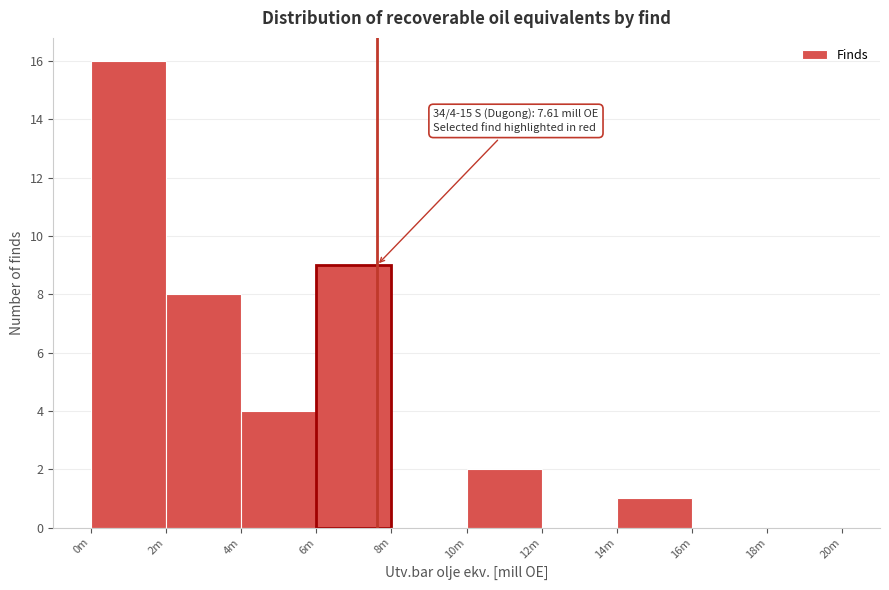

Reading left to right, extract all data points from this chart.

0m=16	2m=8	4m=4	6m=9	8m=0	10m=2	12m=0	14m=1	16m=0	18m=0